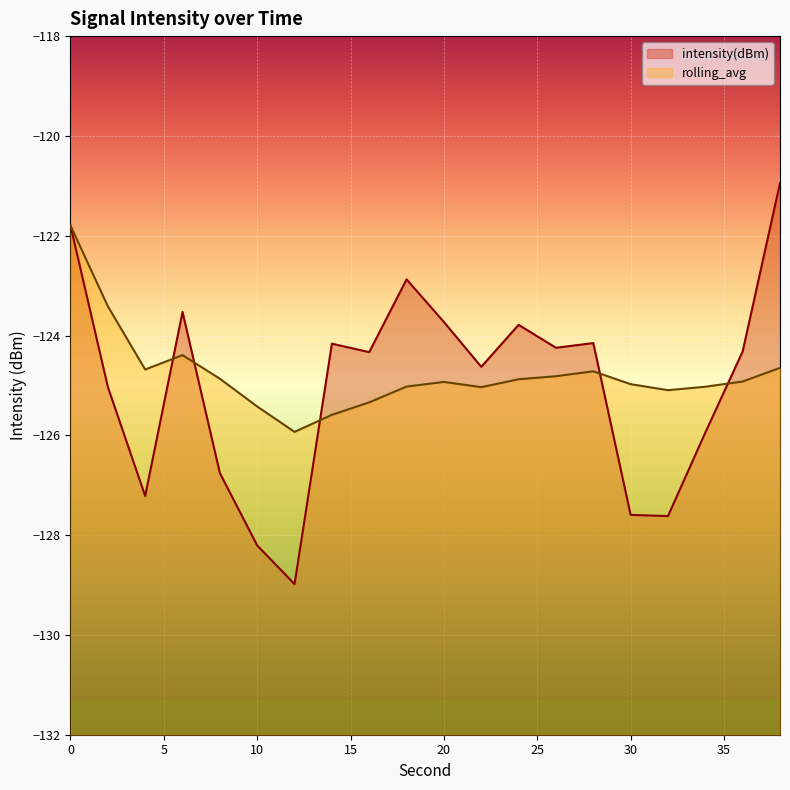

What is the difference between the maximum and minimum values in the rolling_avg series?

4.1